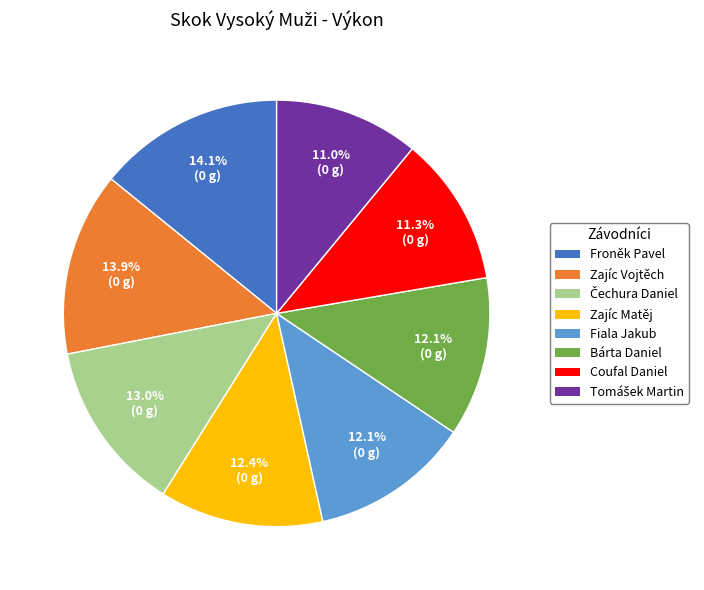

How much of the chart is everything except Coufal Daniel?

88.7%